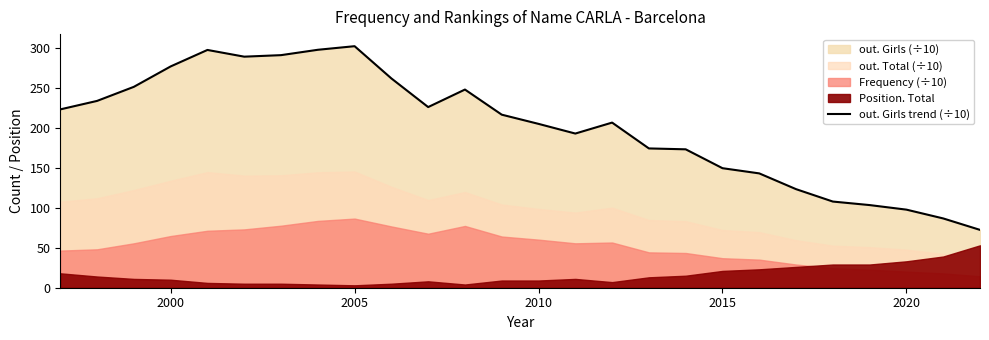

The value of out. Girls trend (÷10) at 2000 is 276.6. True or false?

True